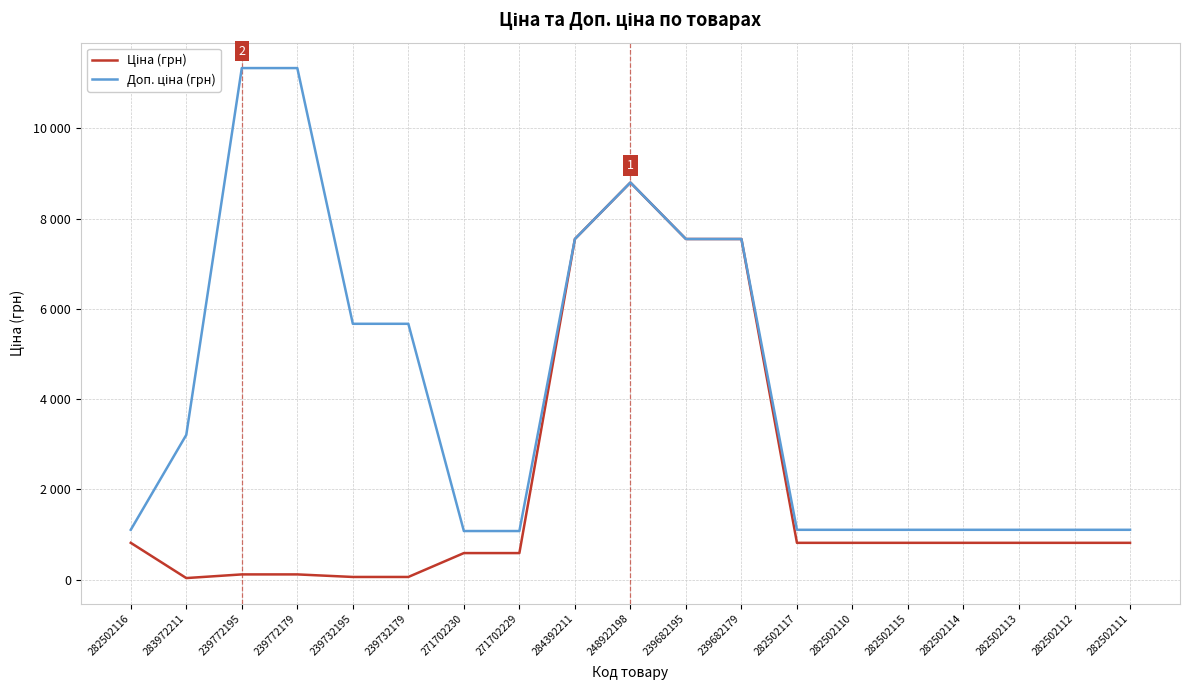

What is the difference between the second highest and second lowest values in the Доп. ціна (грн) series?

10259.5